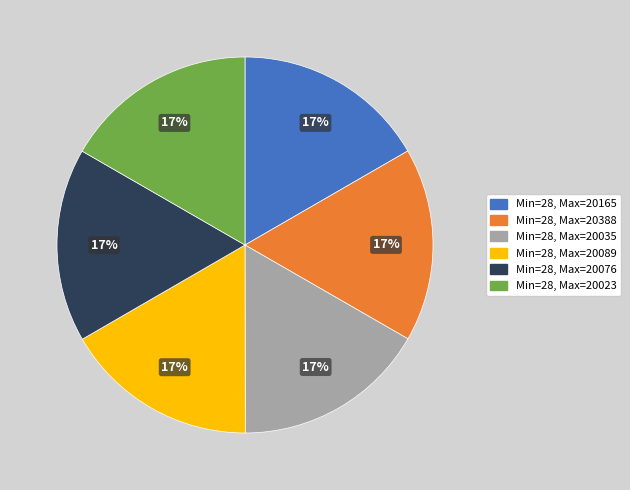

Count the number of slices in the pie.

6